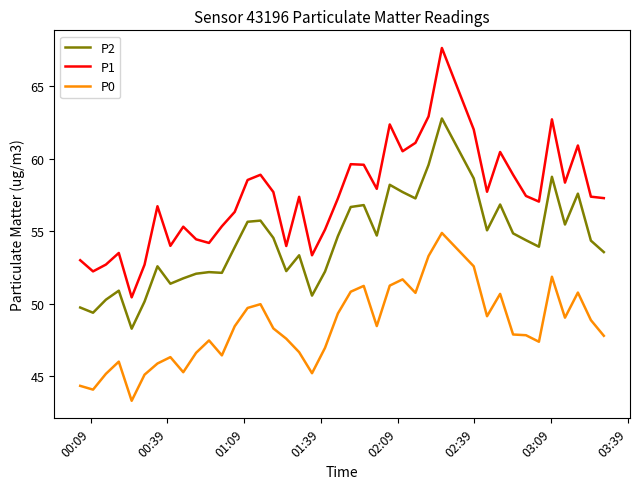

What is the maximum value for P0?

54.9